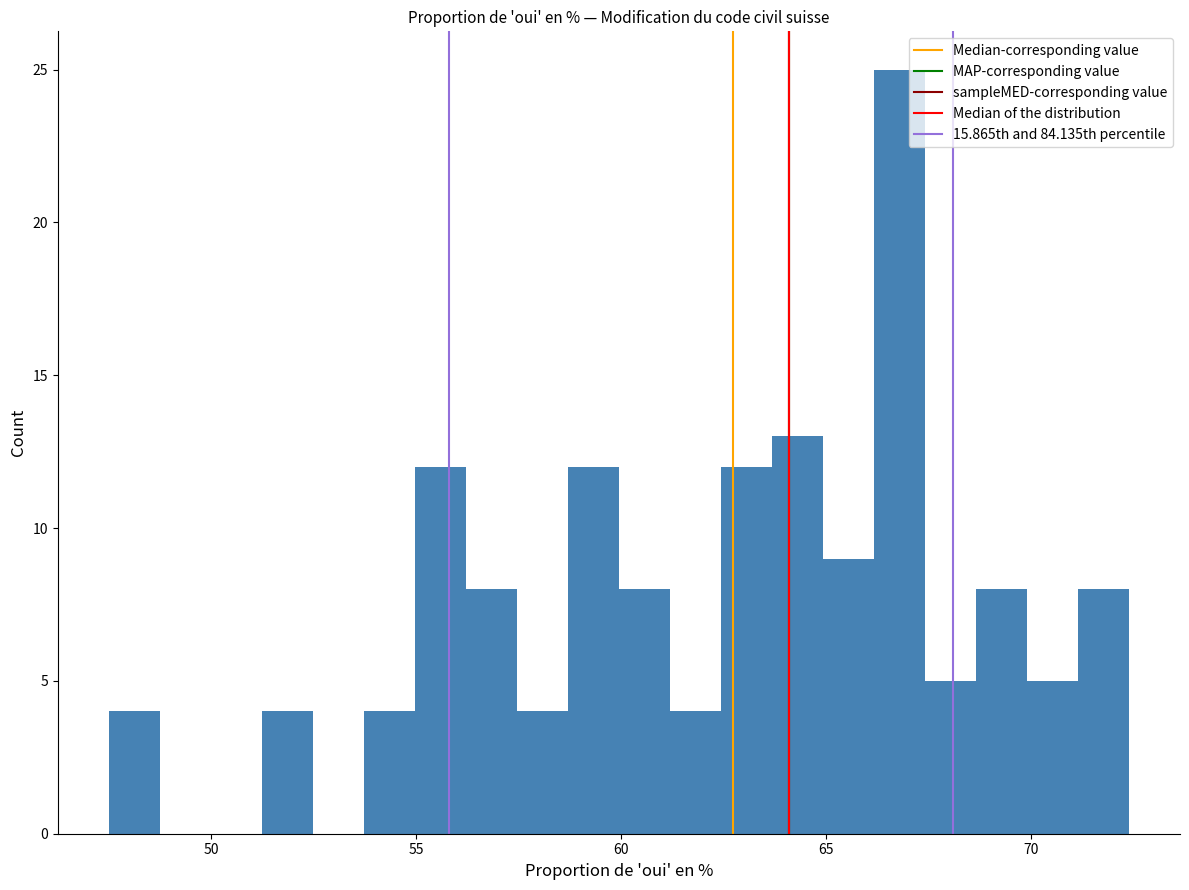

Around what value on the x-axis is the tallest bar? Give the approximate position of its centre, as read against the axis.

67.0